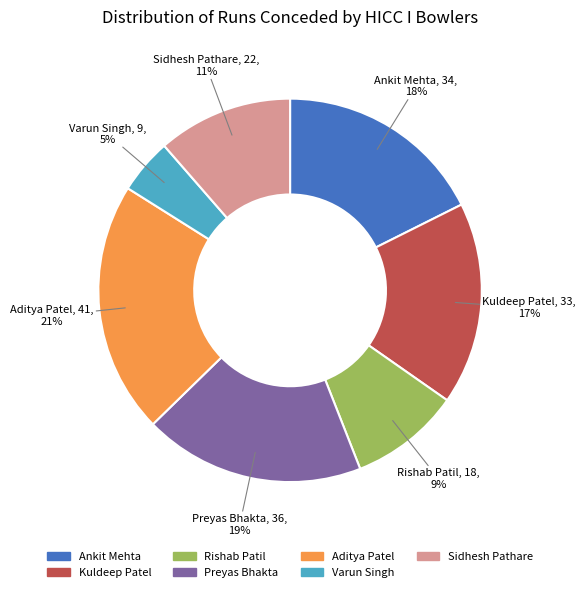

Is the sum of Ankit Mehta and Preyas Bhakta greater than half?

No